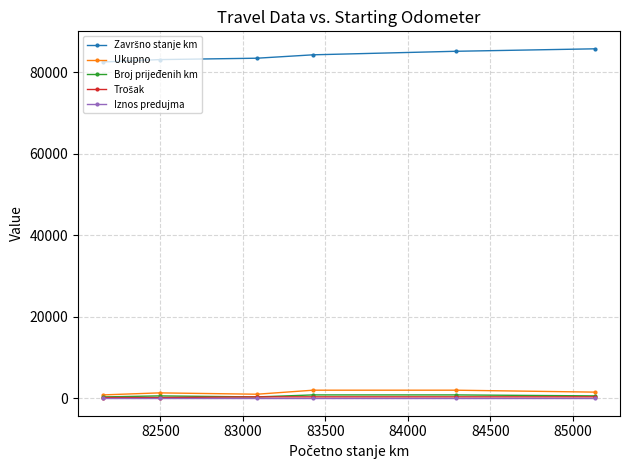

What is the sum of all Ukupno values?

8576